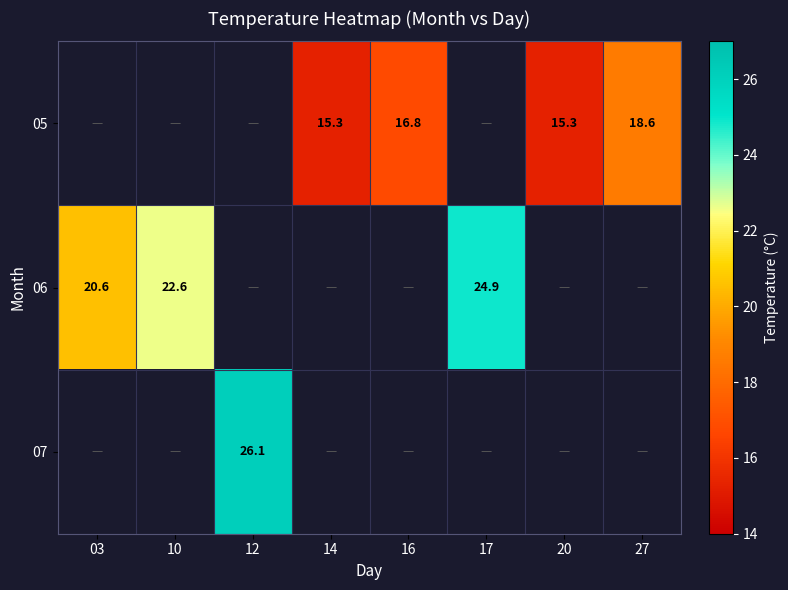

The value of 06 at 03 is 30.9. True or false?

False